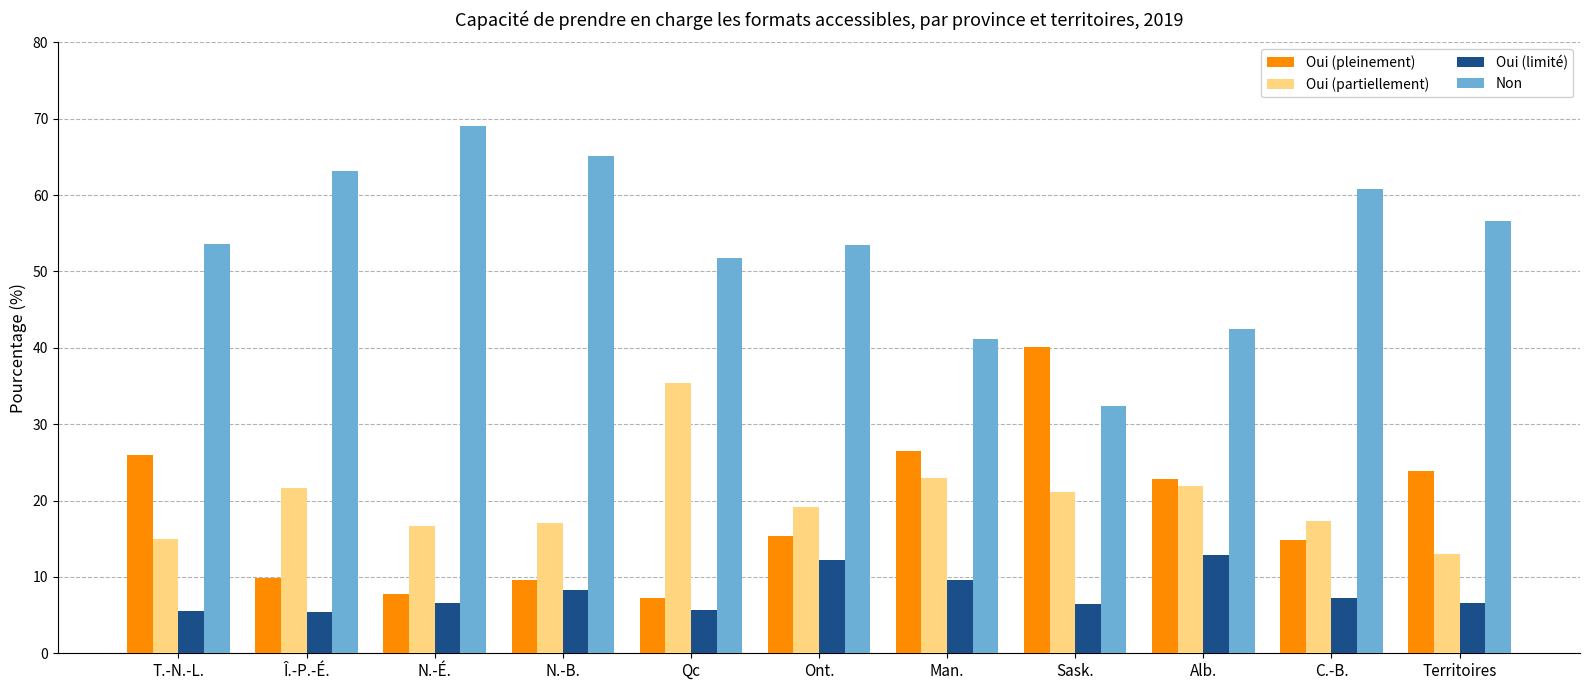

What is the value of the Oui (pleinement) bar at the 11th from the left?

23.9